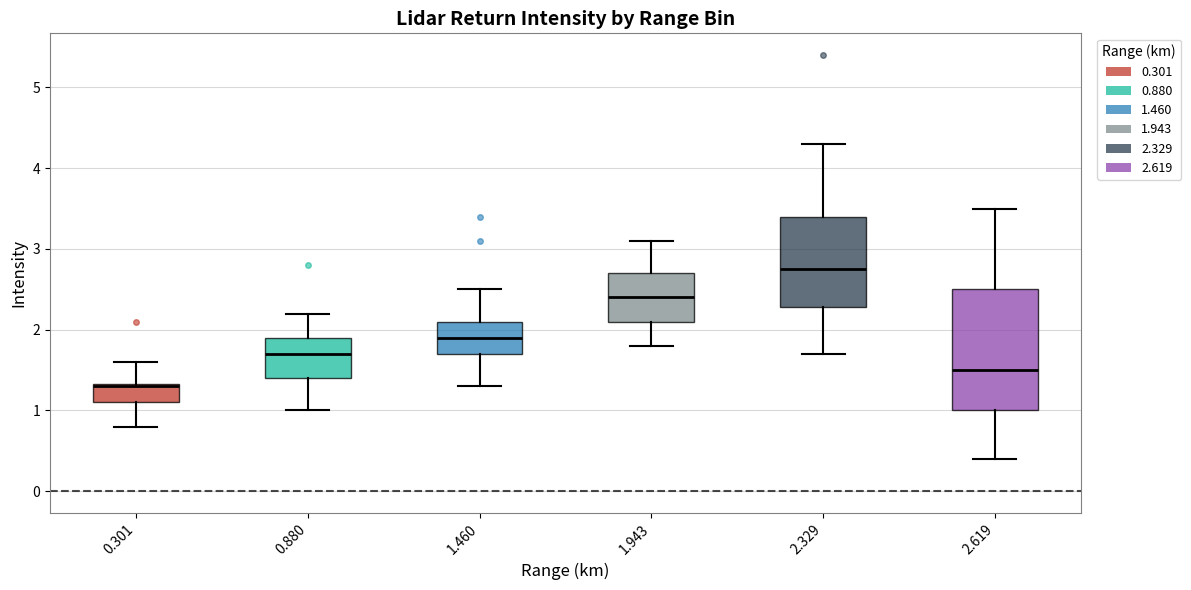

Where does the lower whisker of the box at x = 2.619 end on the y-axis? The values are not printed on the chart, so give them approximately, as read against the axis.

0.4